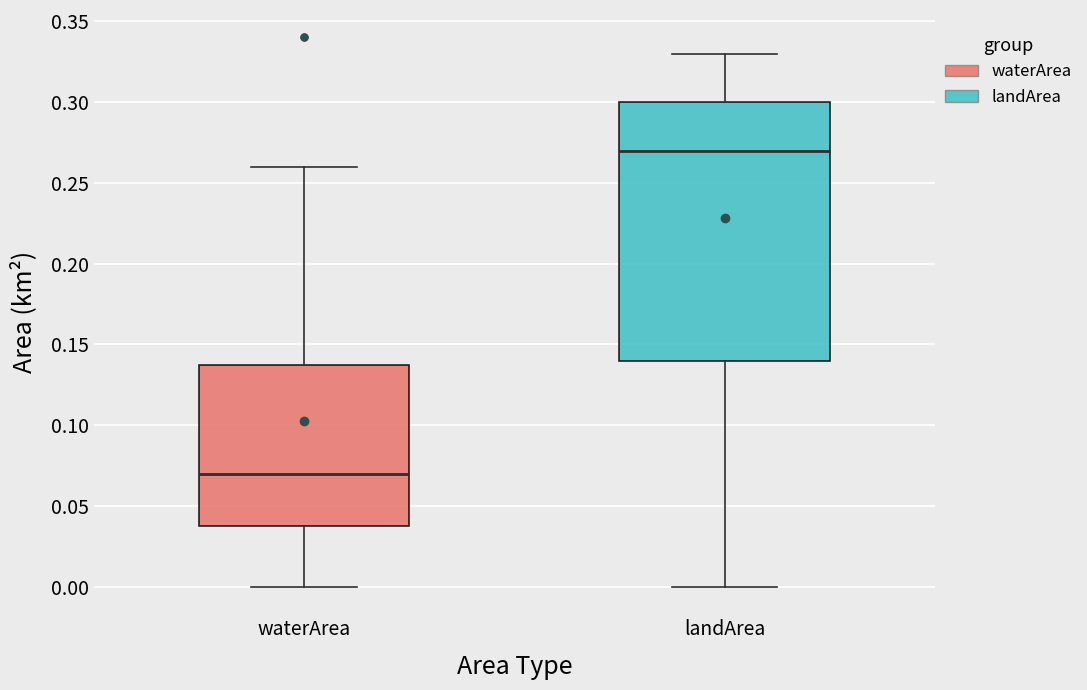

Where does the lower whisker of the box for landArea end on the y-axis? The values are not printed on the chart, so give them approximately, as read against the axis.

0.00